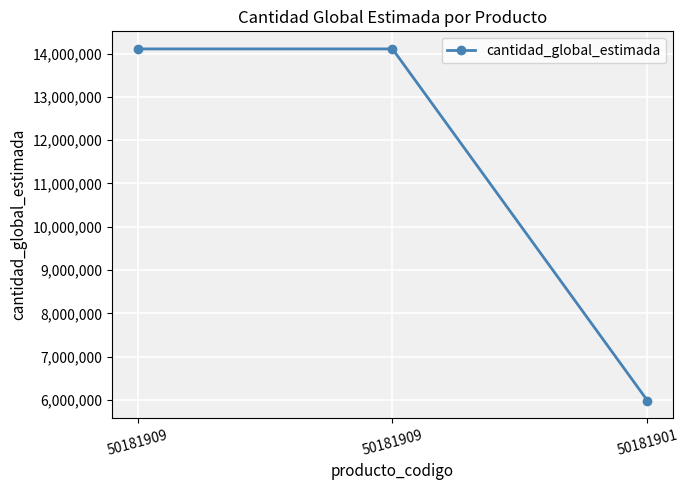

True or false: the data shows 24430328 at 50181909.

False